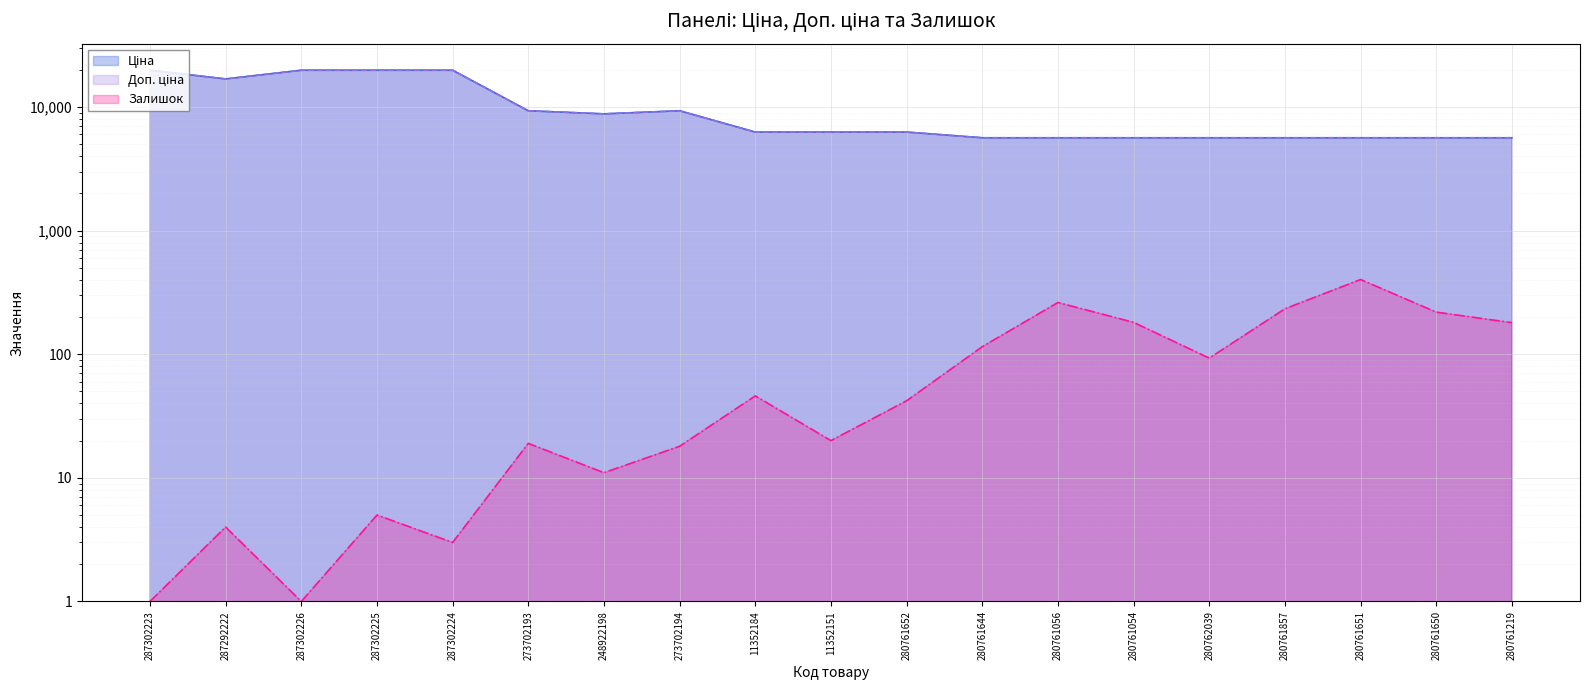

In Залишок, how many points are lower than both neighbors (excluding endpoints)?

5